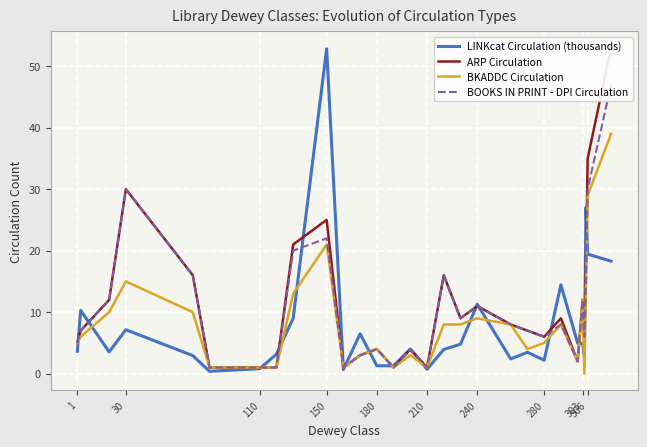

What is the average value of the ARP Circulation series?

11.2